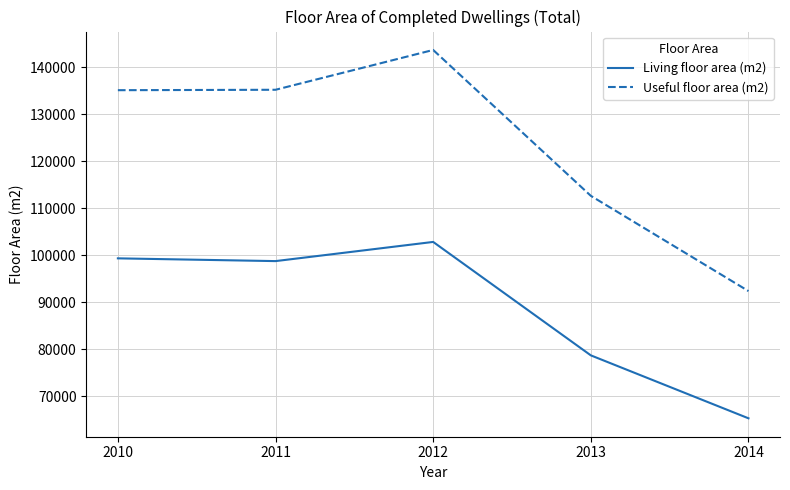

What is the sum of the Useful floor area (m2) values at 2012 and 2013?

256296